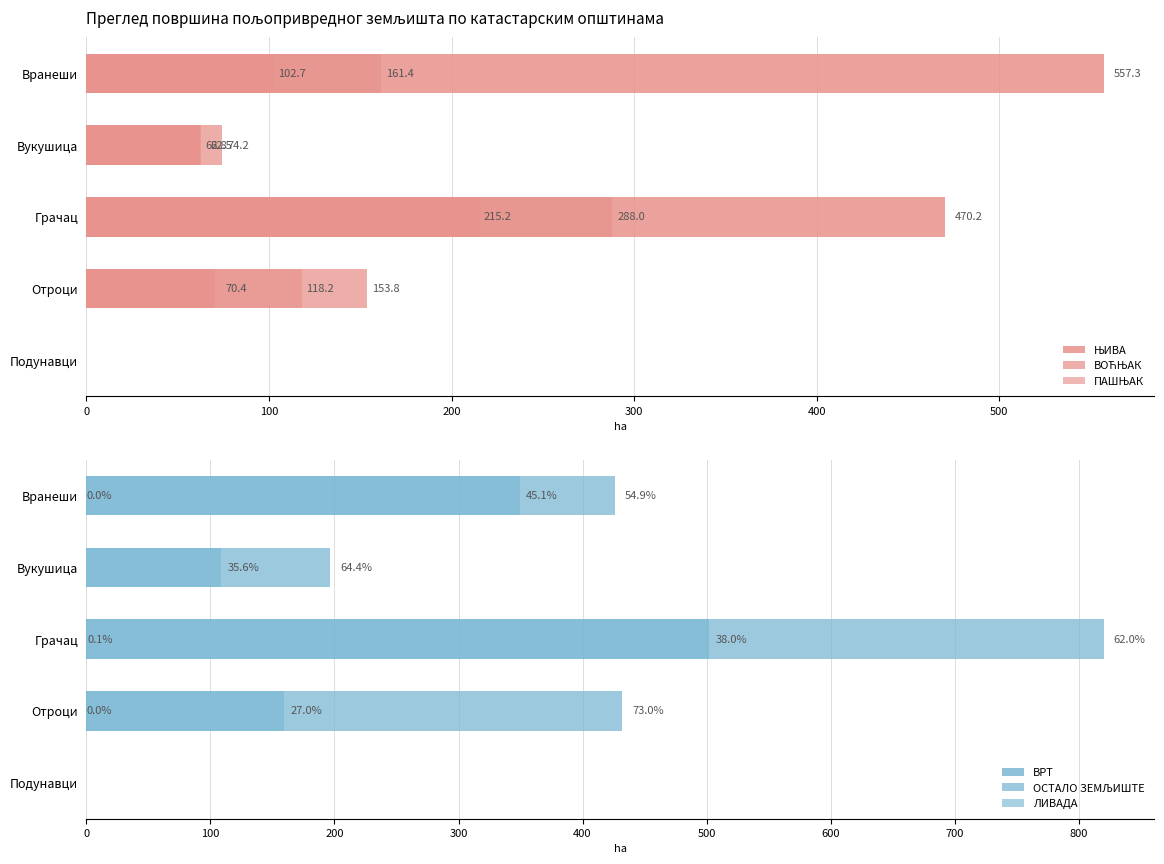

How many bars are there in total?

30